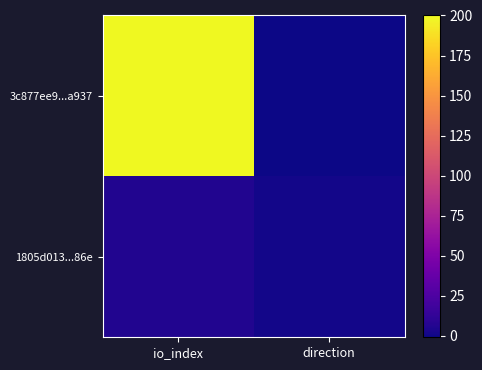

Which has a higher value, direction or io_index?

io_index